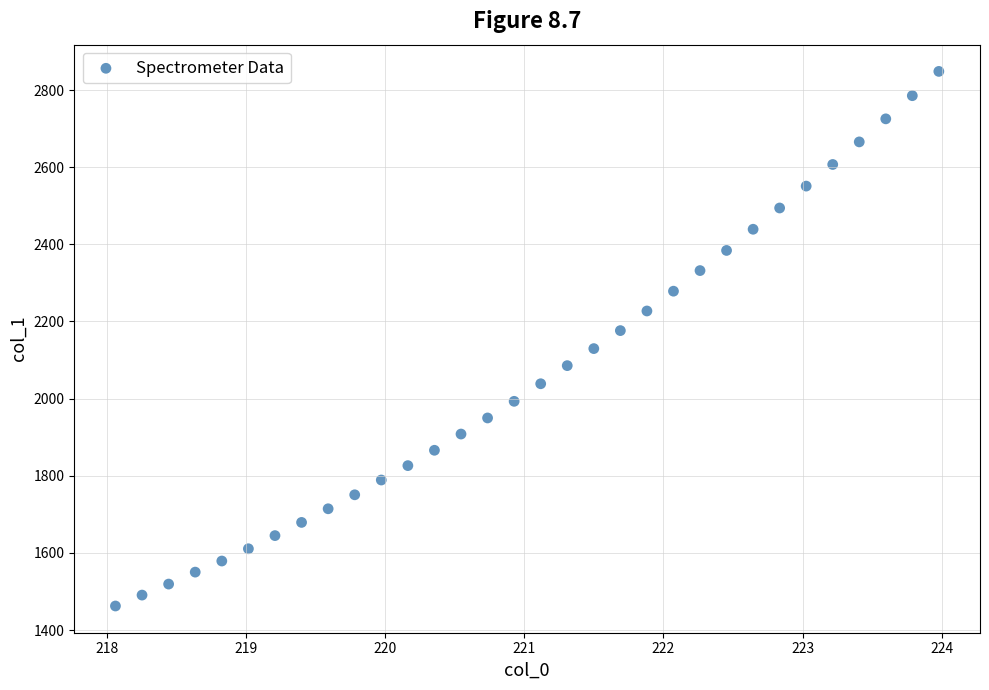

What is the range of Y values (max minus min)?

1386.2